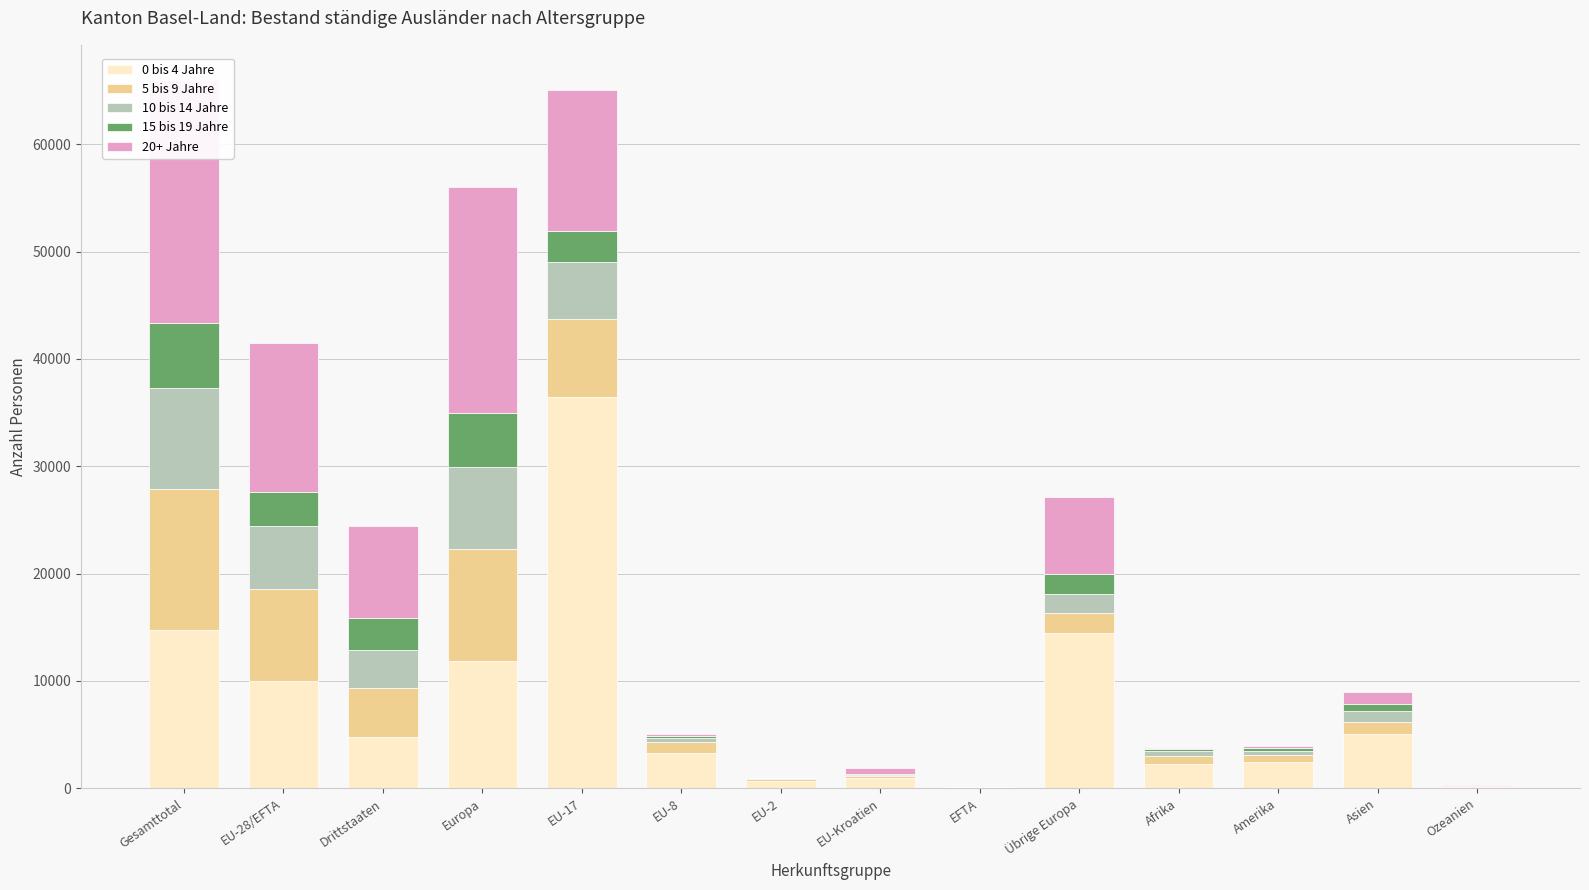

What is the lowest value of the 0 bis 4 Jahre series?

86